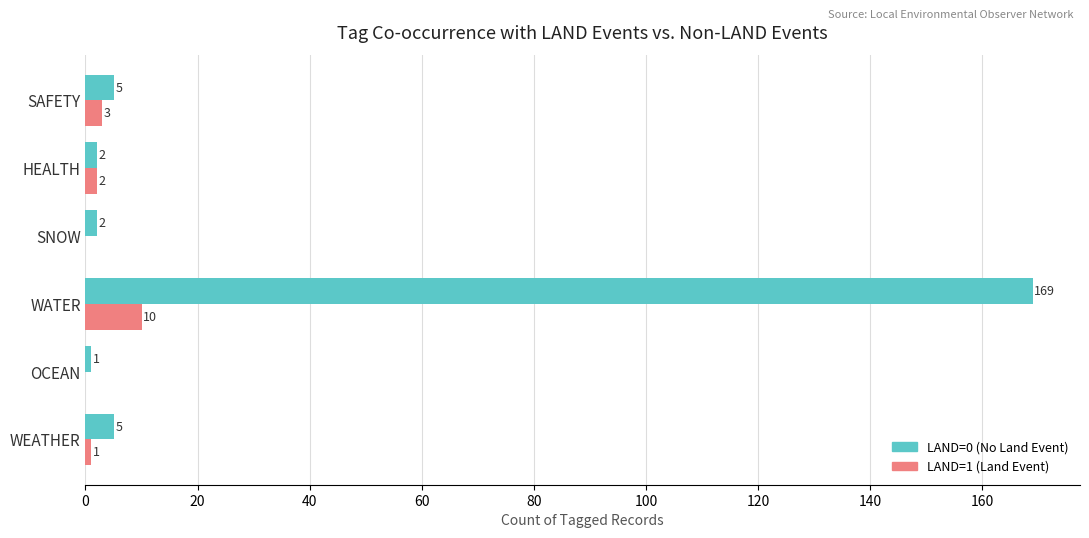

At which category is the sum across all series the highest?

WATER